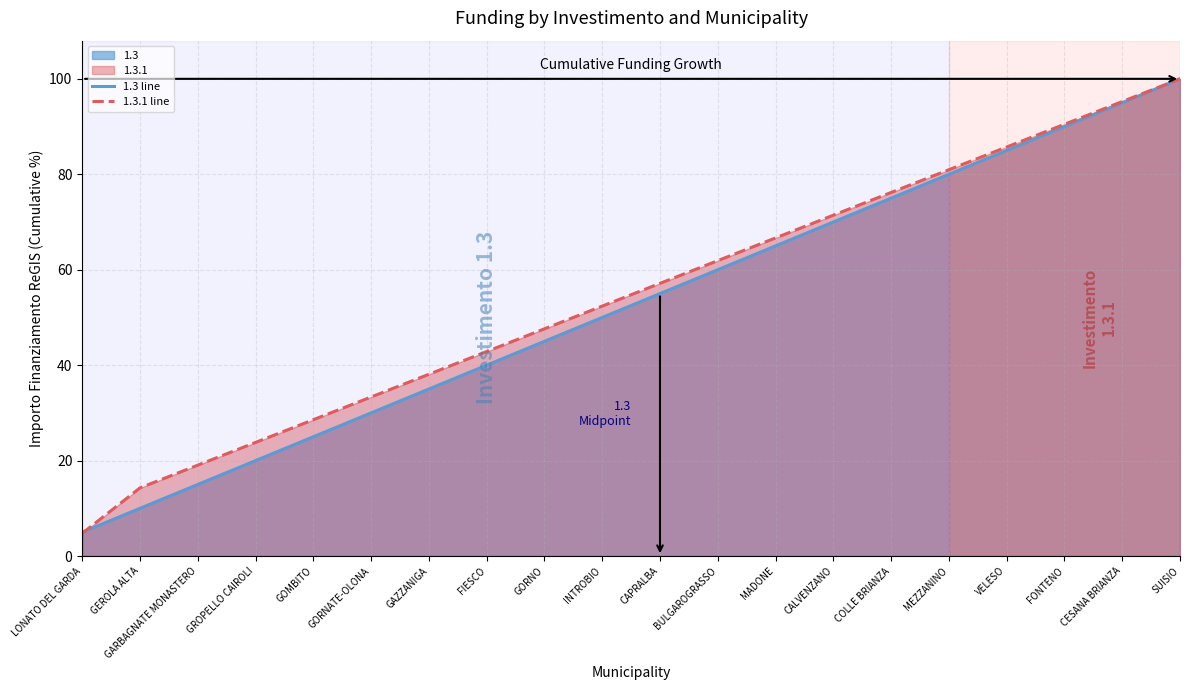

How many times do 1.3 line and 1.3.1 line cross each other?

1